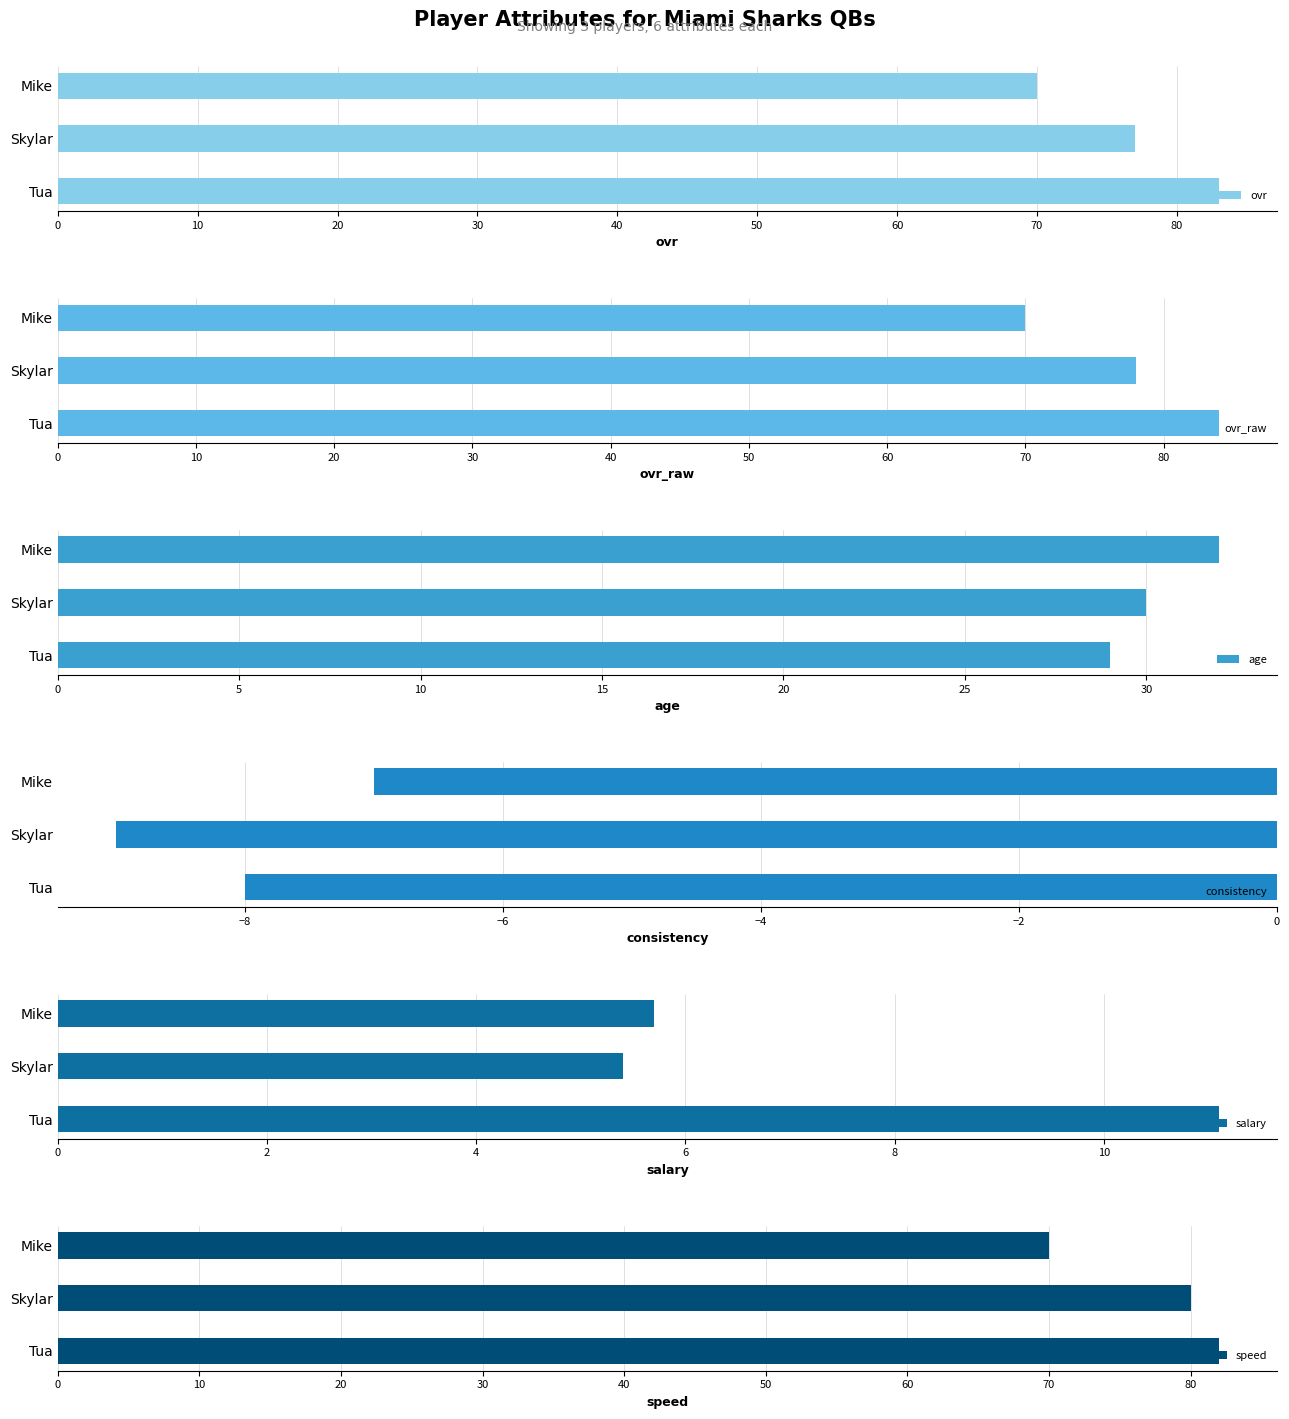

What is the sum of the speed values at Skylar and Tua?

162